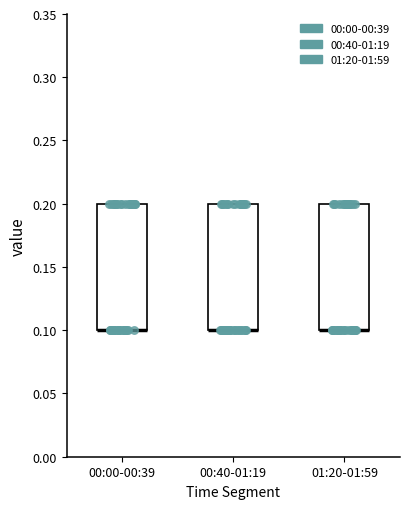

Reading left to right, read every box against the y-axis: the position of its median line, the range the box covers, and the ends of its whiskers. The values are not printed on the chart, so give them approximately, as read against the axis.

00:00-00:39: median 0.1 (drawn on the box's lower edge), box 0.1 to 0.2, whiskers 0.1 to 0.2
00:40-01:19: median 0.1 (drawn on the box's lower edge), box 0.1 to 0.2, whiskers 0.1 to 0.2
01:20-01:59: median 0.1 (drawn on the box's lower edge), box 0.1 to 0.2, whiskers 0.1 to 0.2